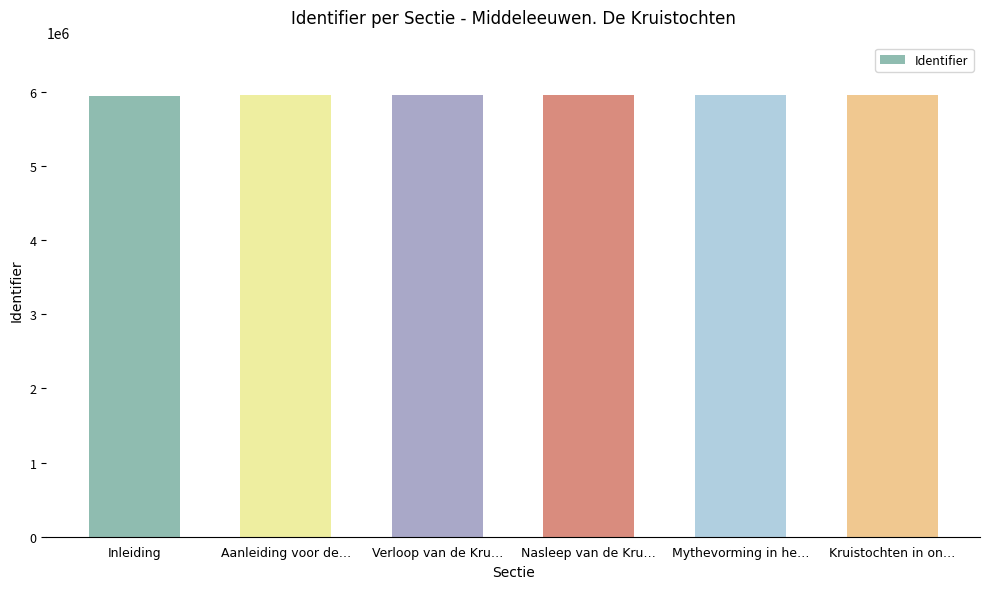

What is the maximum value shown in the chart?

5954519